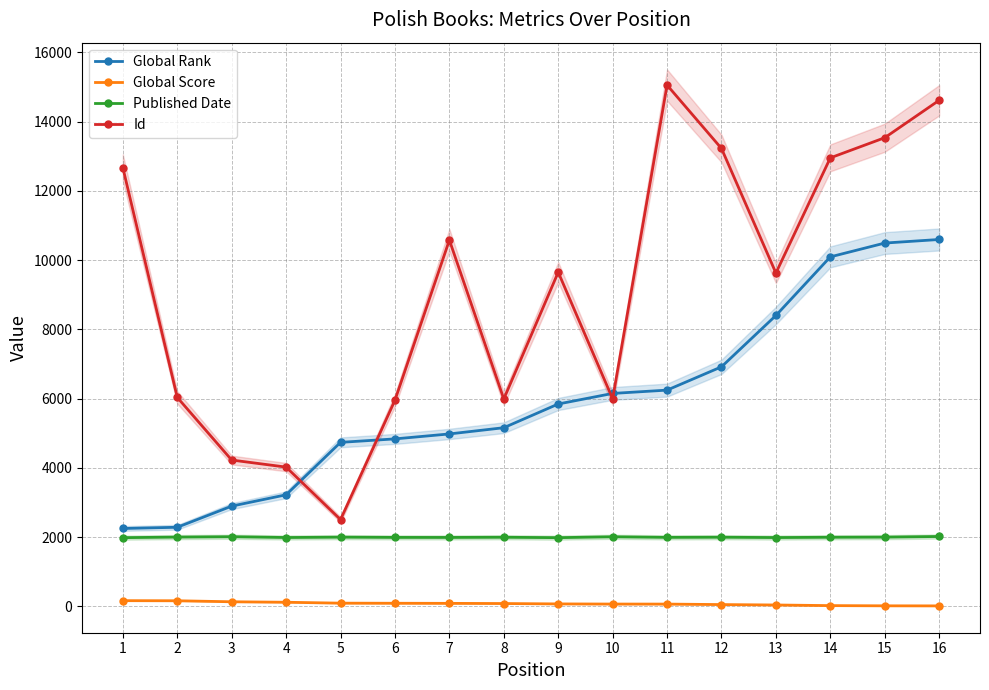

What value does the Id series have at 10, to the nearest 100?

6000